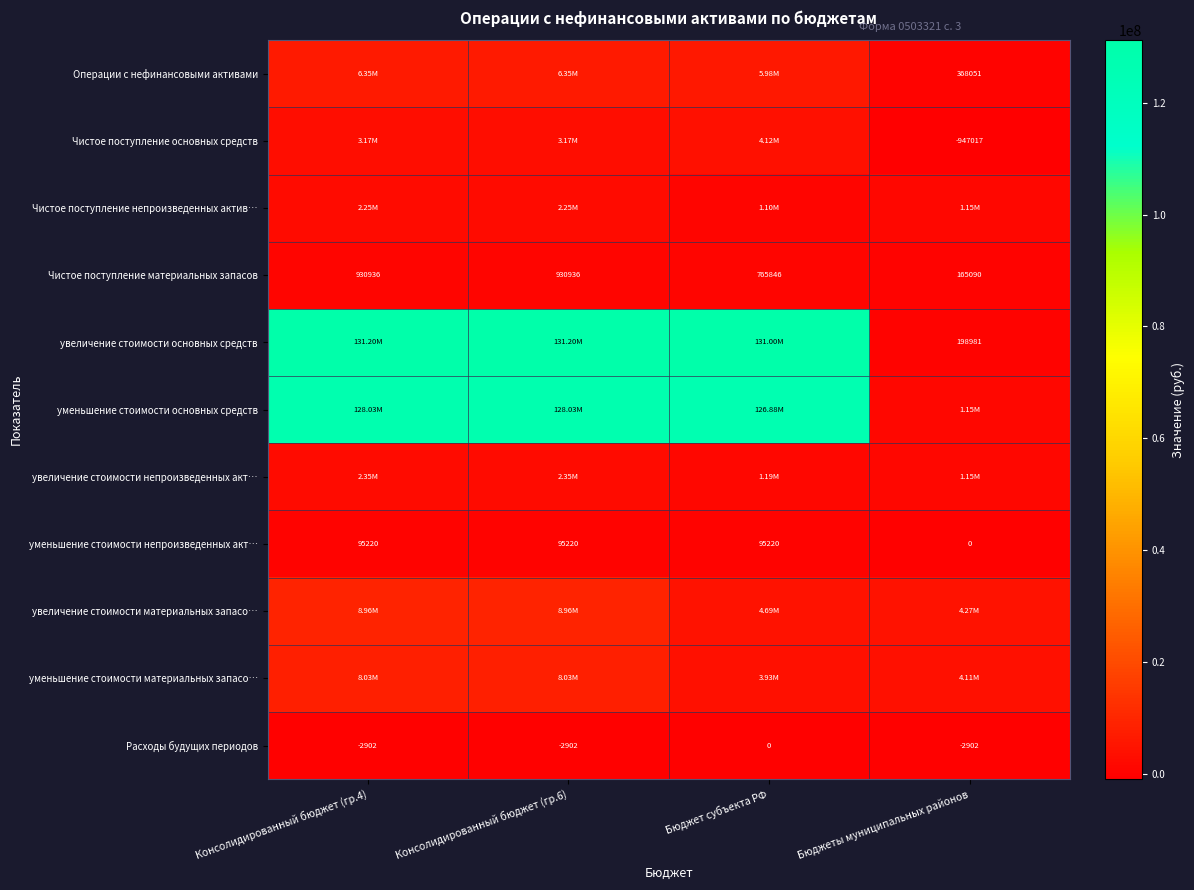

How many series are shown in this chart?

11